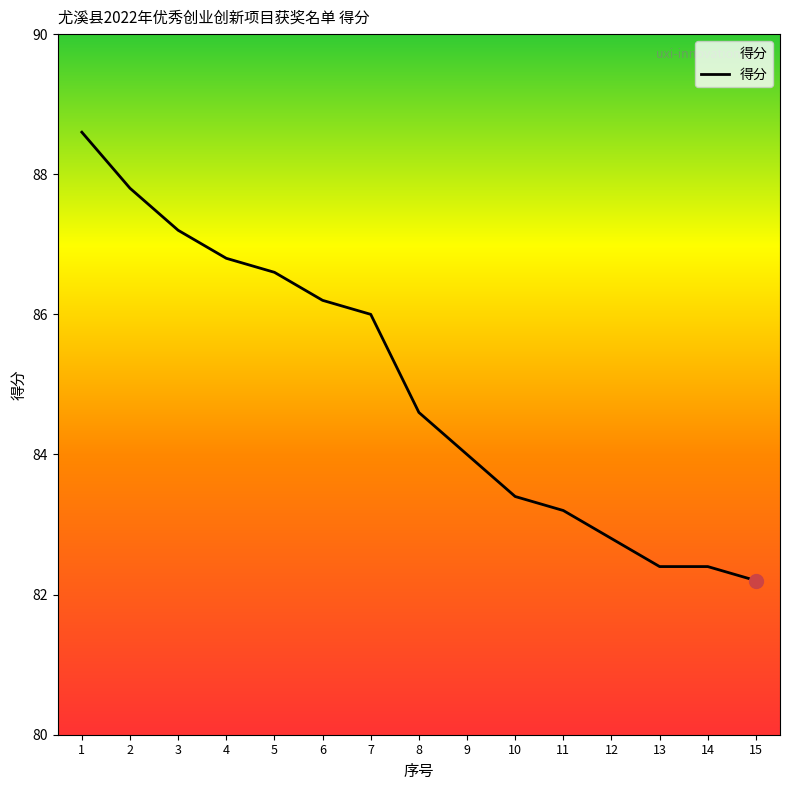

How many lines are shown in the chart?

1